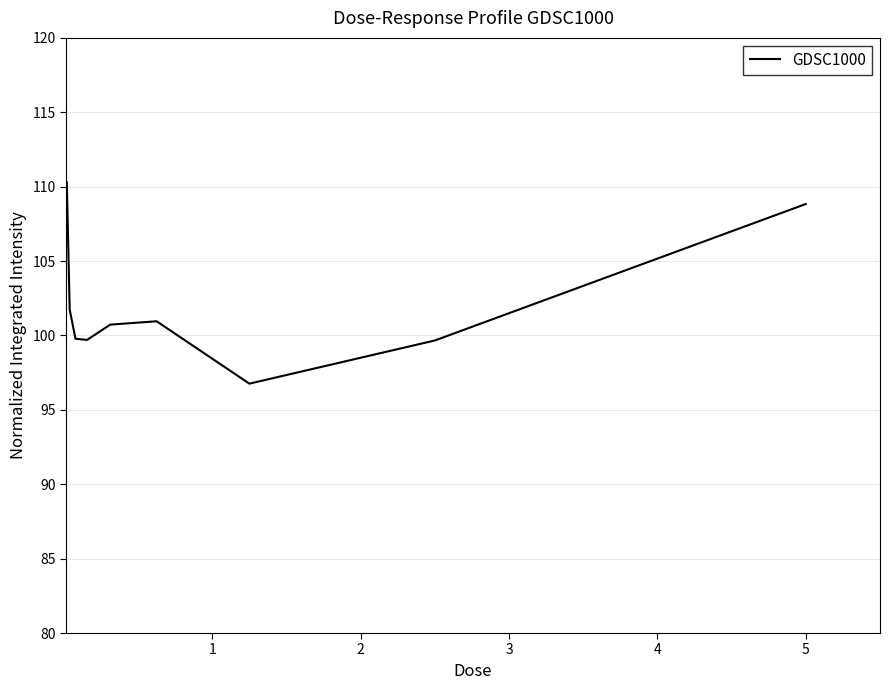

What is the greatest value displayed?

110.3